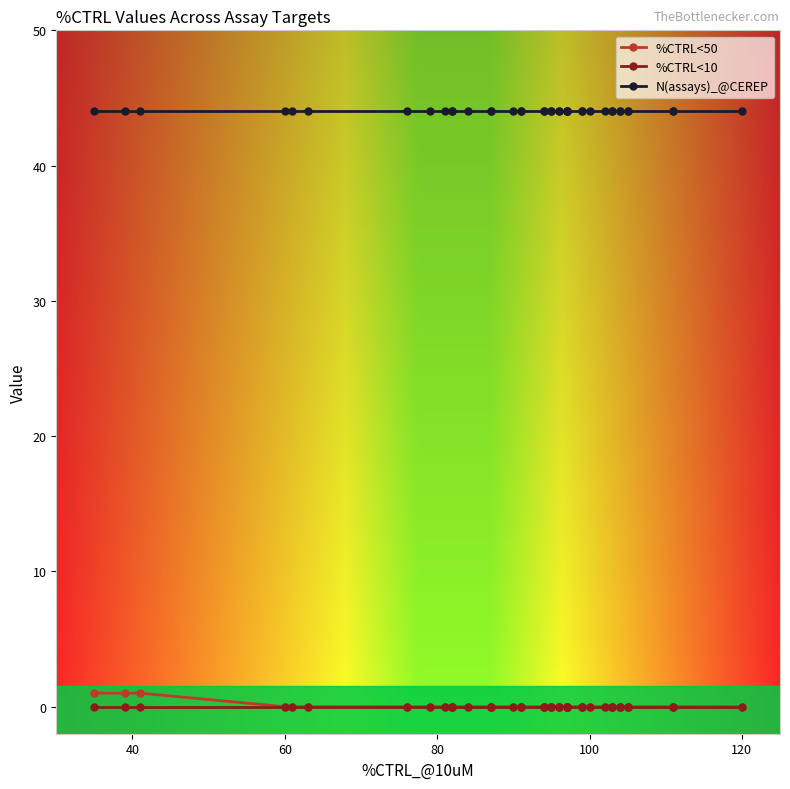

Does the chart have visible grid lines?

No